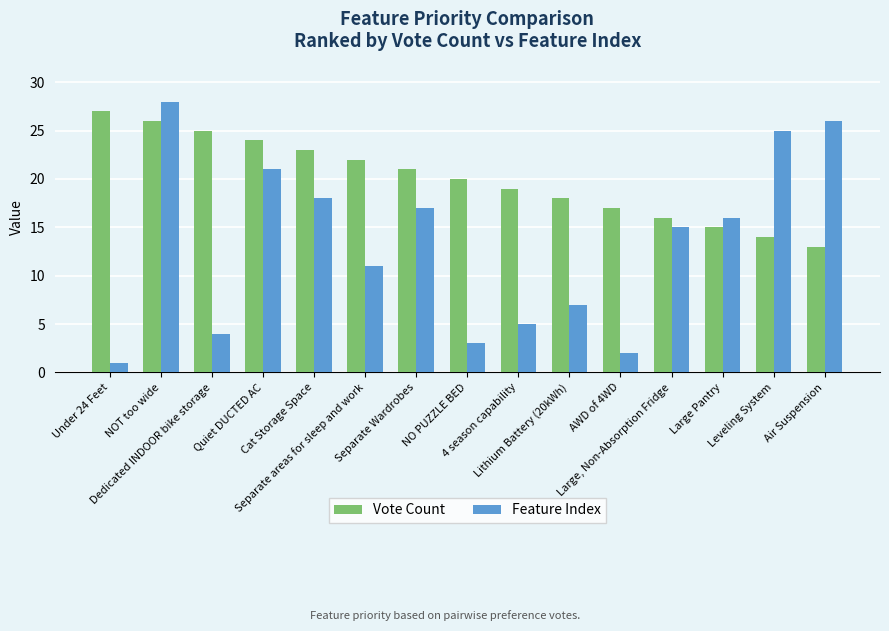

Reading right to left, what are all the values shown in this chart?

Vote Count: 13	14	15	16	17	18	19	20	21	22	23	24	25	26	27
Feature Index: 26	25	16	15	2	7	5	3	17	11	18	21	4	28	1